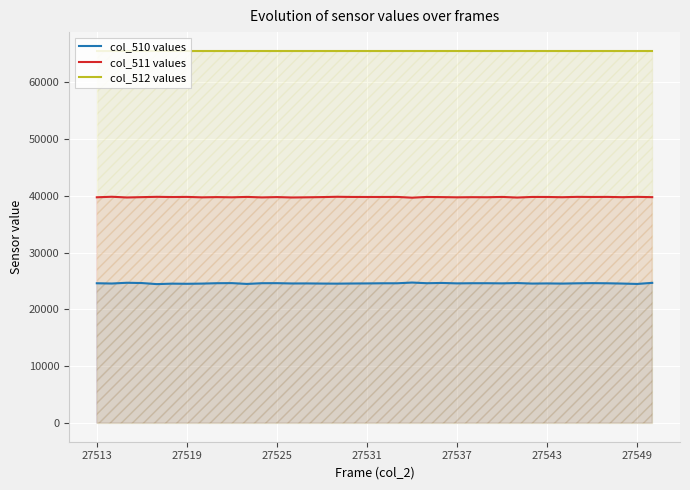

Rank the series by their maximum value, from highest to lowest.

col_512 values, col_511 values, col_510 values